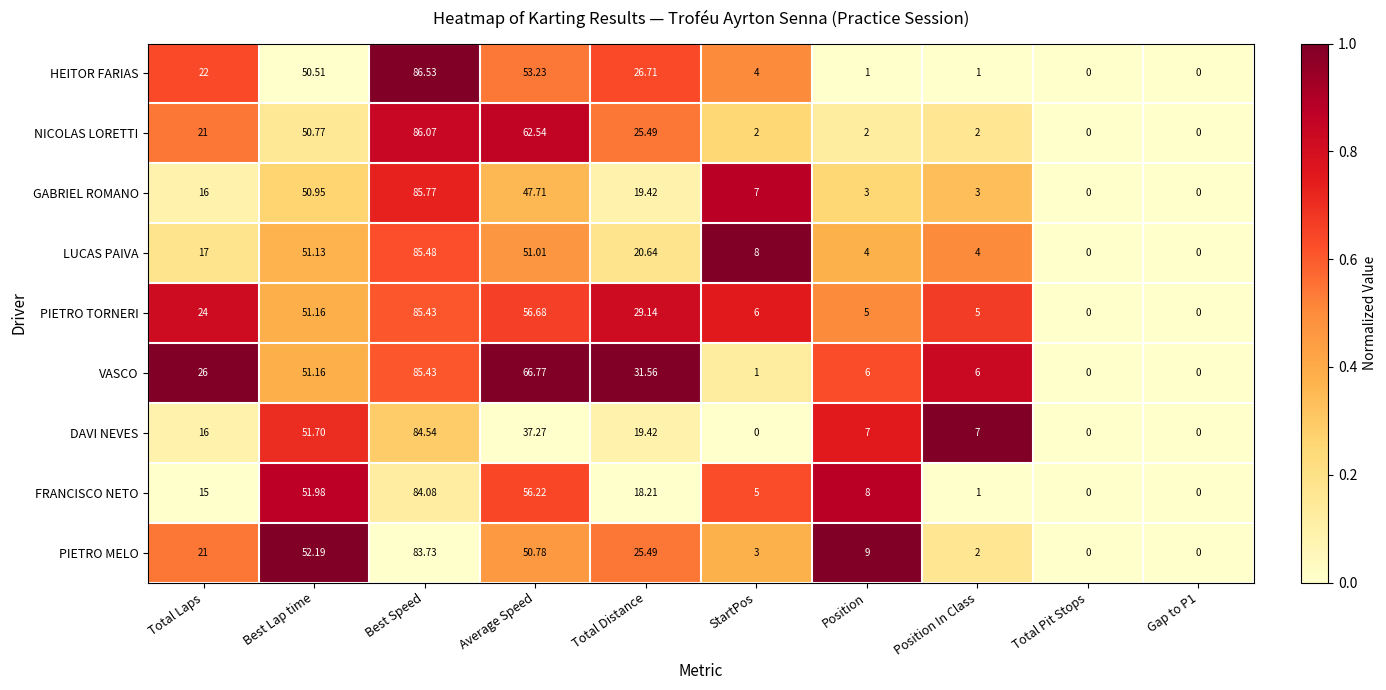

At which category is the sum across all series the highest?

Best Speed